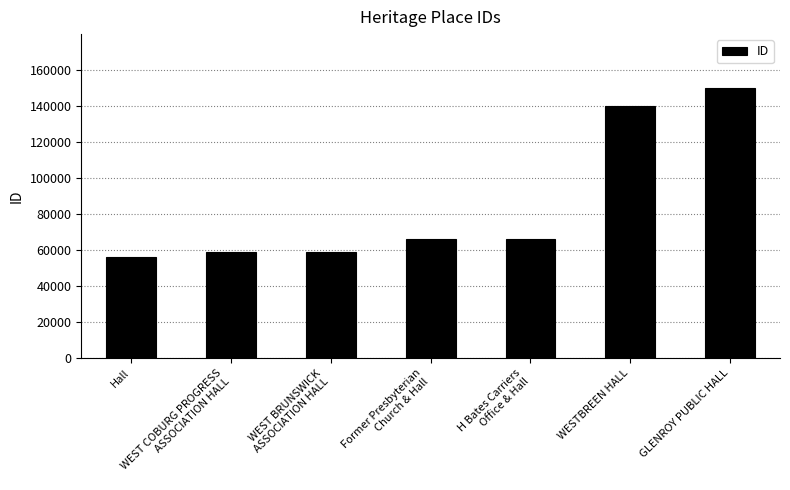

What is the difference between the values at WEST COBURG PROGRESS
ASSOCIATION HALL and H Bates Carriers
Office & Hall?

7171